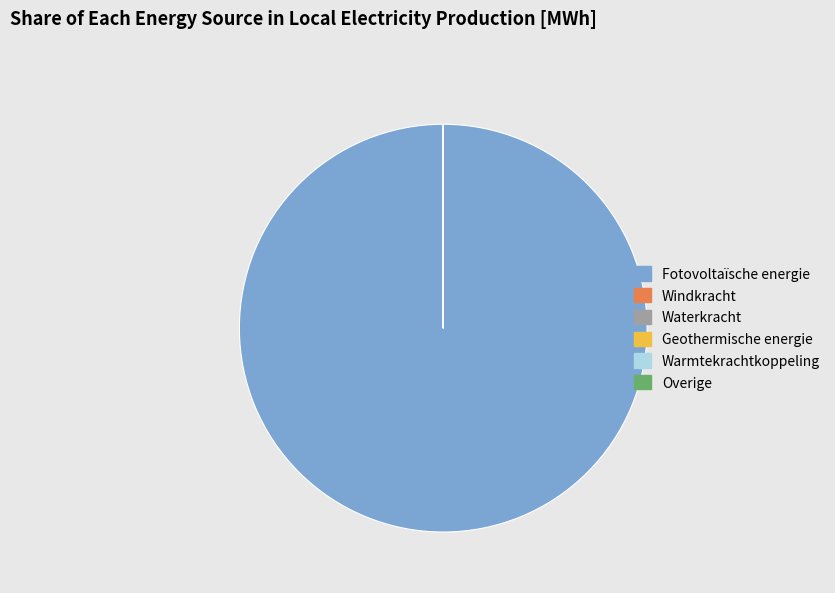

Is there a majority slice in this chart?

Yes